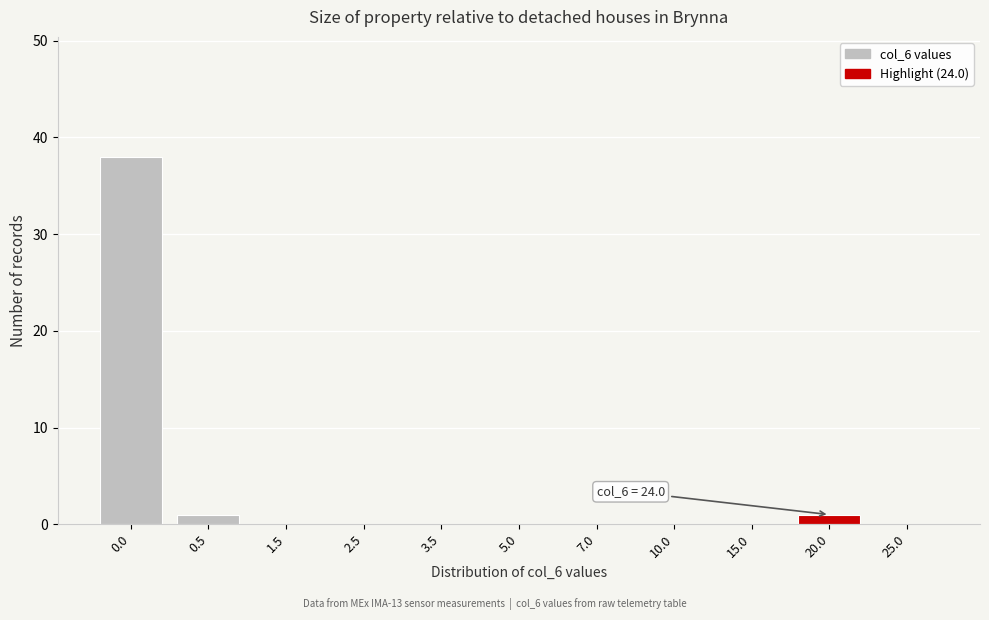

What is the greatest value displayed?

38